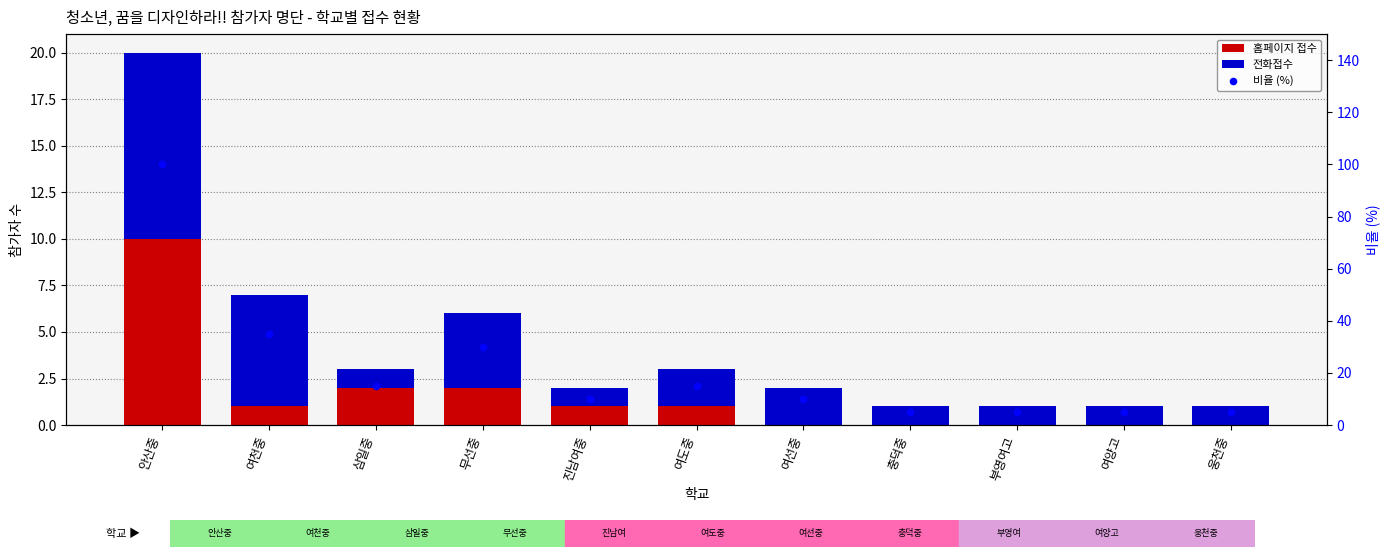

Which series has the largest Y range (max minus min)?

비율 (%)